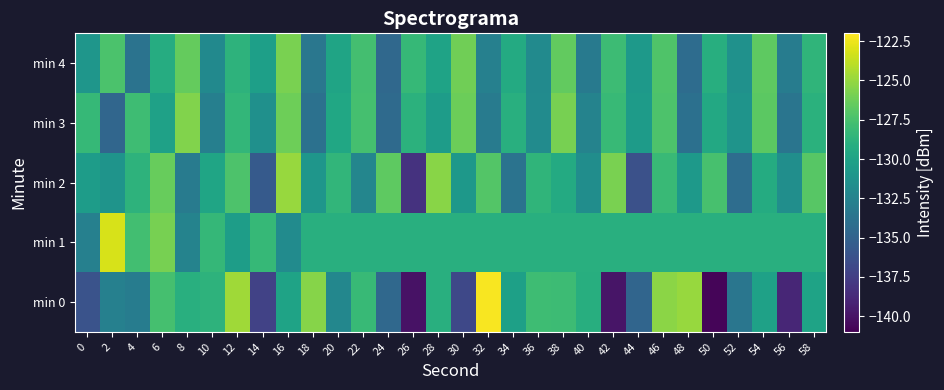

At which category is the sum across all series the highest?

46